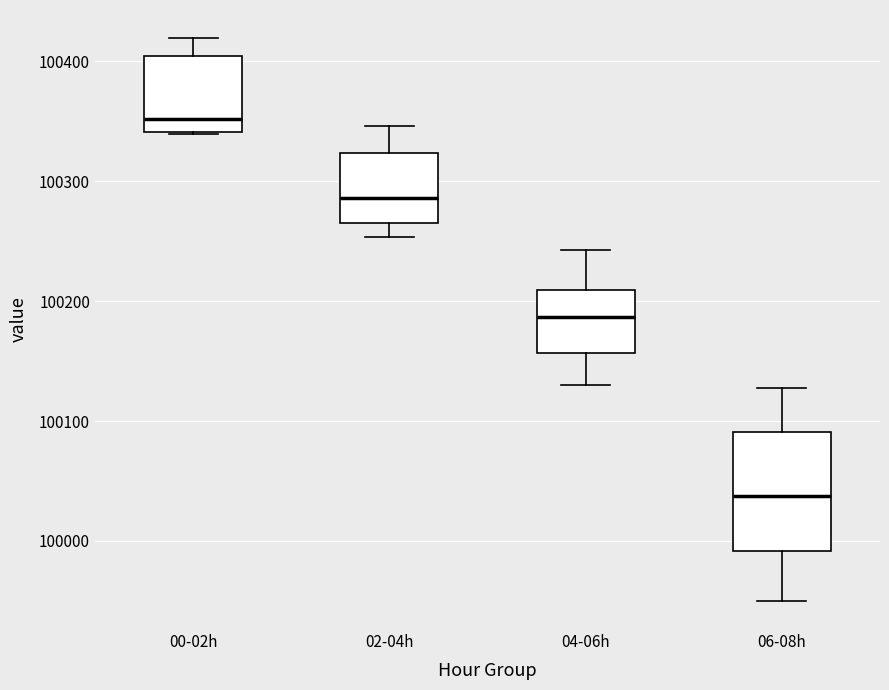

Reading left to right, read every box against the y-axis: the position of its median line, the range the box covers, and the ends of its whiskers. The values are not printed on the chart, so give them approximately, as read against the axis.

00-02h: median 100350, box 100340 to 100400, whiskers 100340 to 100420
02-04h: median 100290, box 100270 to 100320, whiskers 100250 to 100350
04-06h: median 100190, box 100160 to 100210, whiskers 100130 to 100240
06-08h: median 100040, box 99990 to 100090, whiskers 99950 to 100130